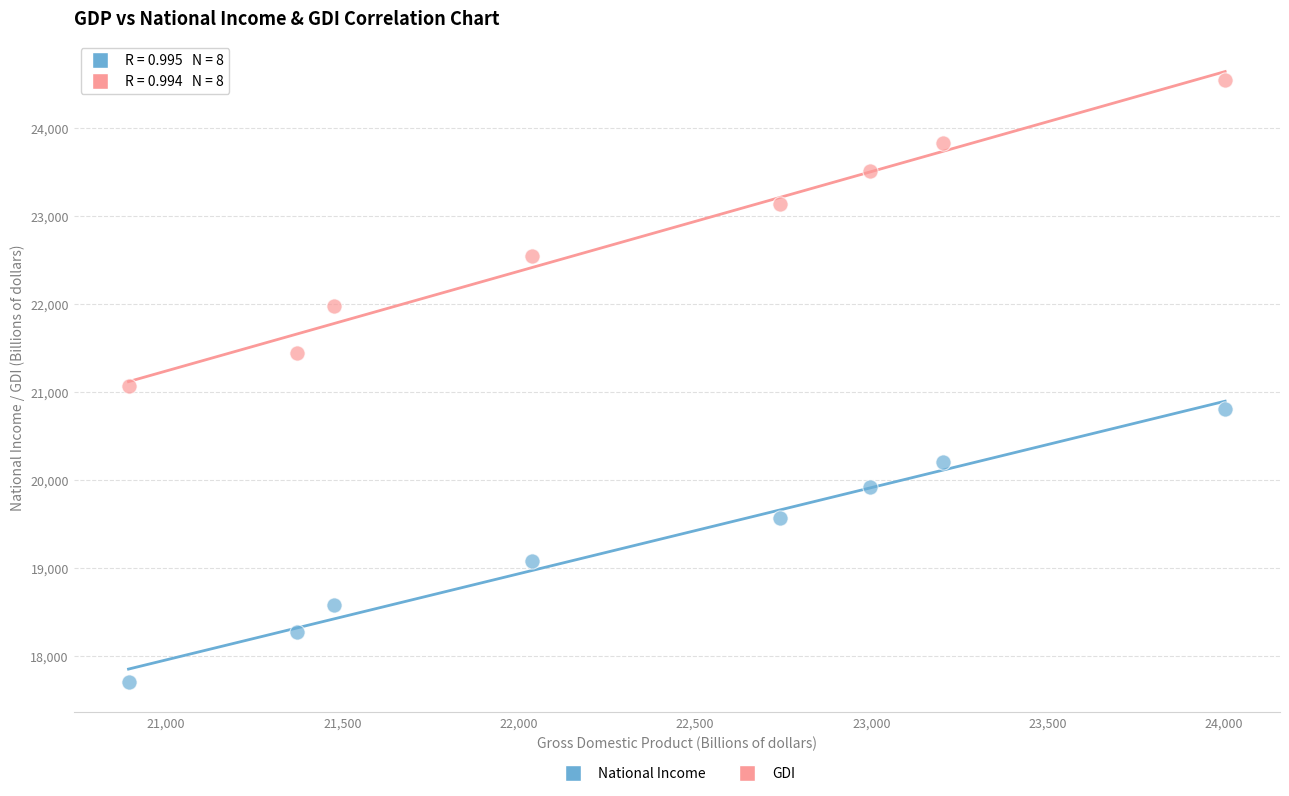

Which series contains the highest Y value?

GDI